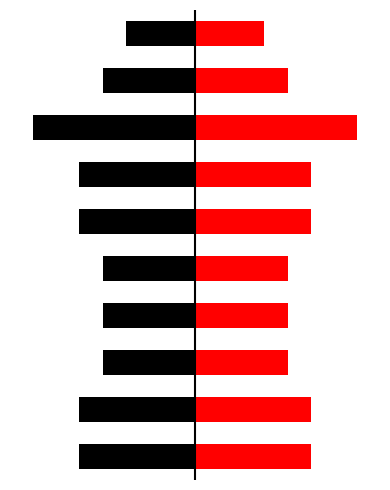

Reading right to left, transcribe all the data shown in this chart.

Left (Black): -3	-4	-7	-5	-5	-4	-4	-4	-5	-5
Right (Red): 3	4	7	5	5	4	4	4	5	5